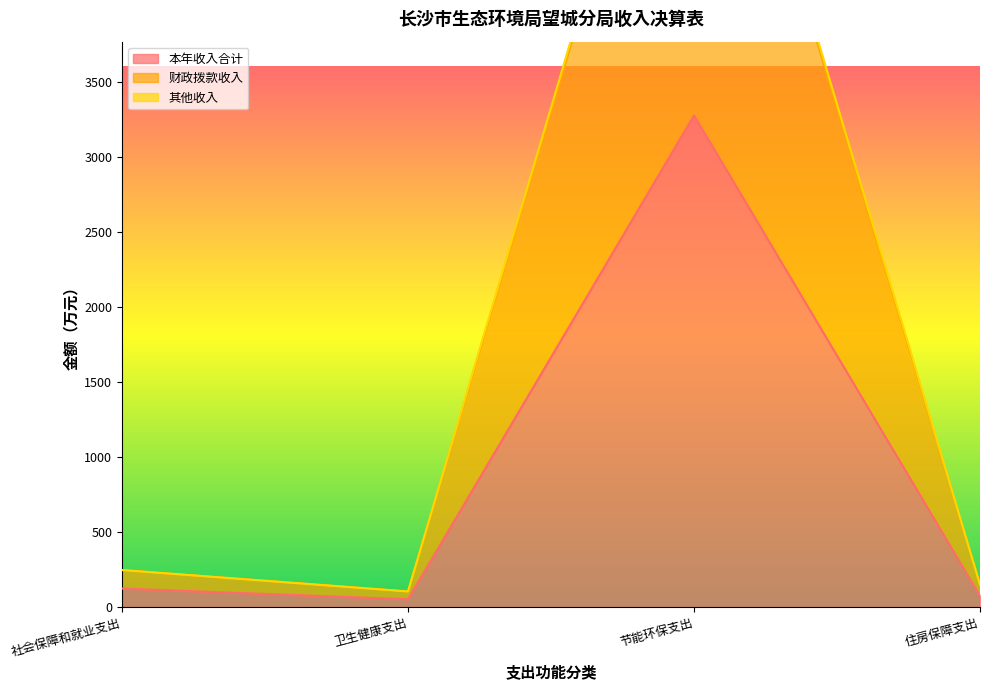

What is the sum of the 本年收入合计 values at 社会保障和就业支出 and 卫生健康支出?

175.2